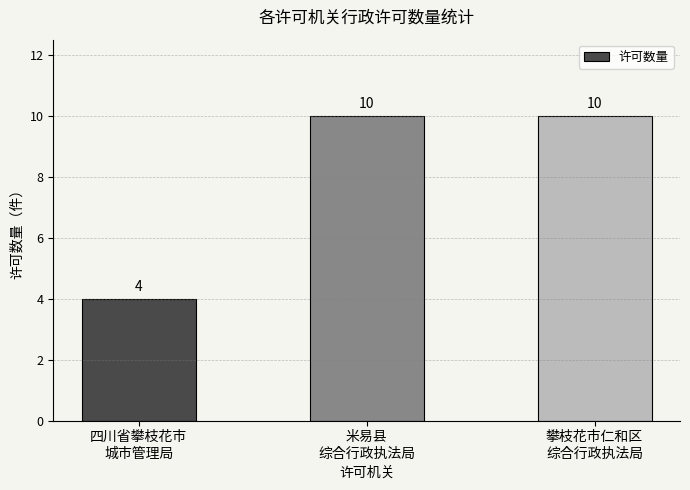

What is the sum of all values?

24